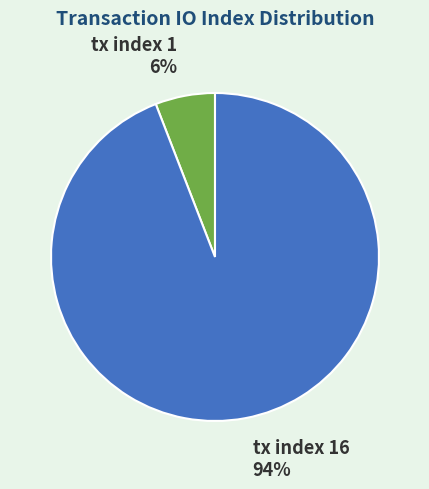

Which category accounts for the majority?

tx index 16